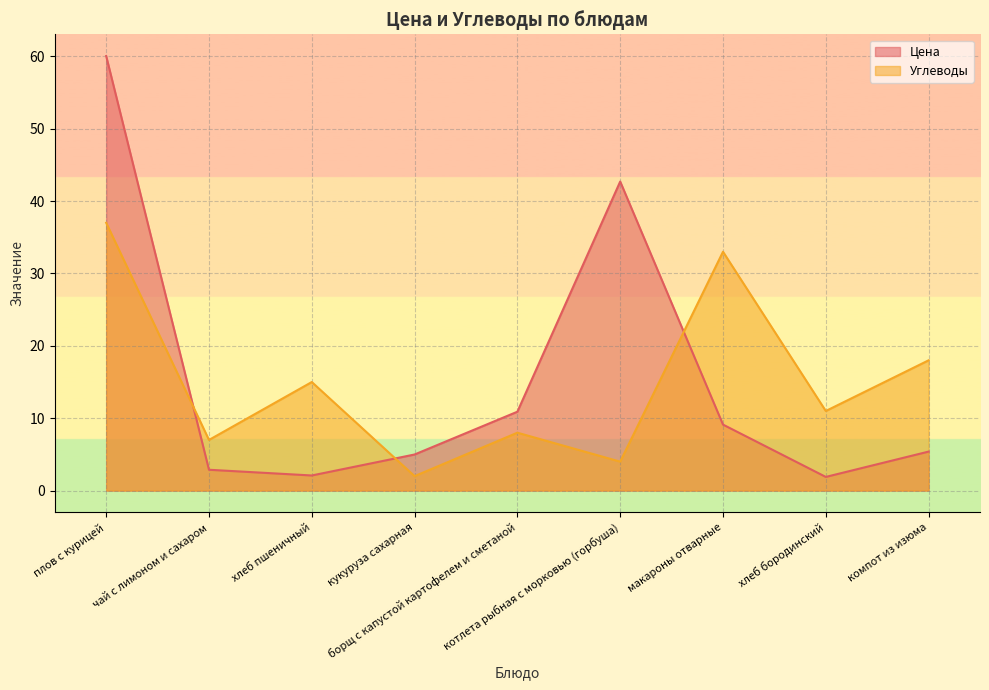

What is the approximate value of Углеводы at чай с лимоном и сахаром?

7.0